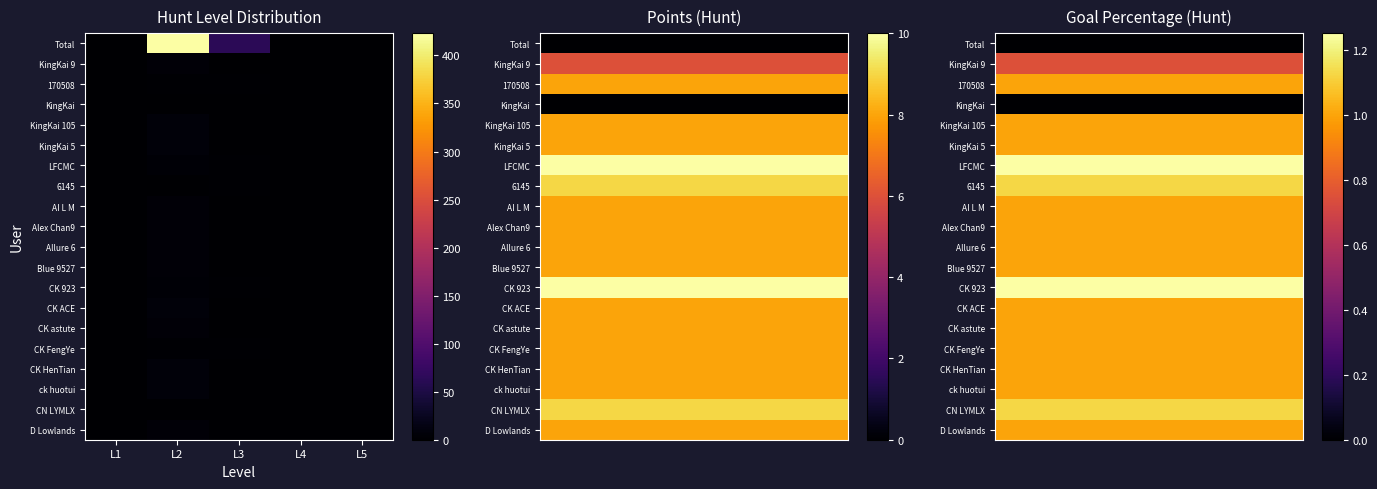

How many distinct data groups are displayed?

20